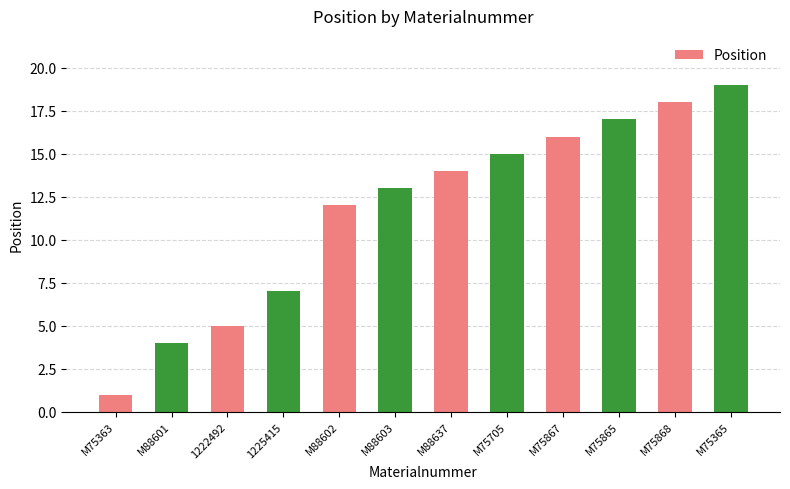

What is the average value?

12